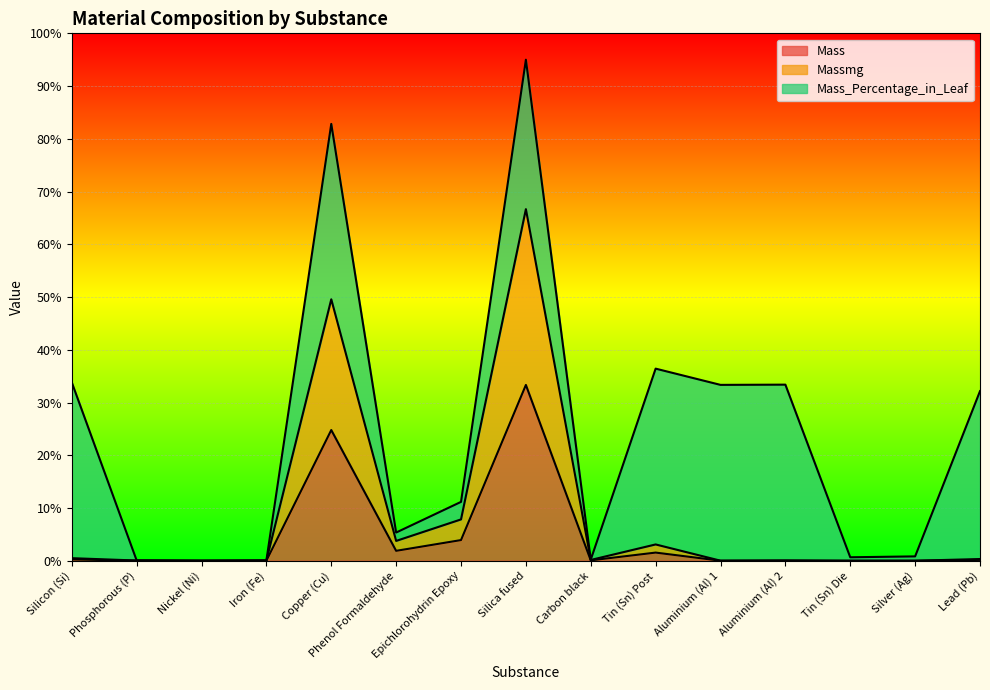

True or false: Massmg and Mass cross at least once.

False